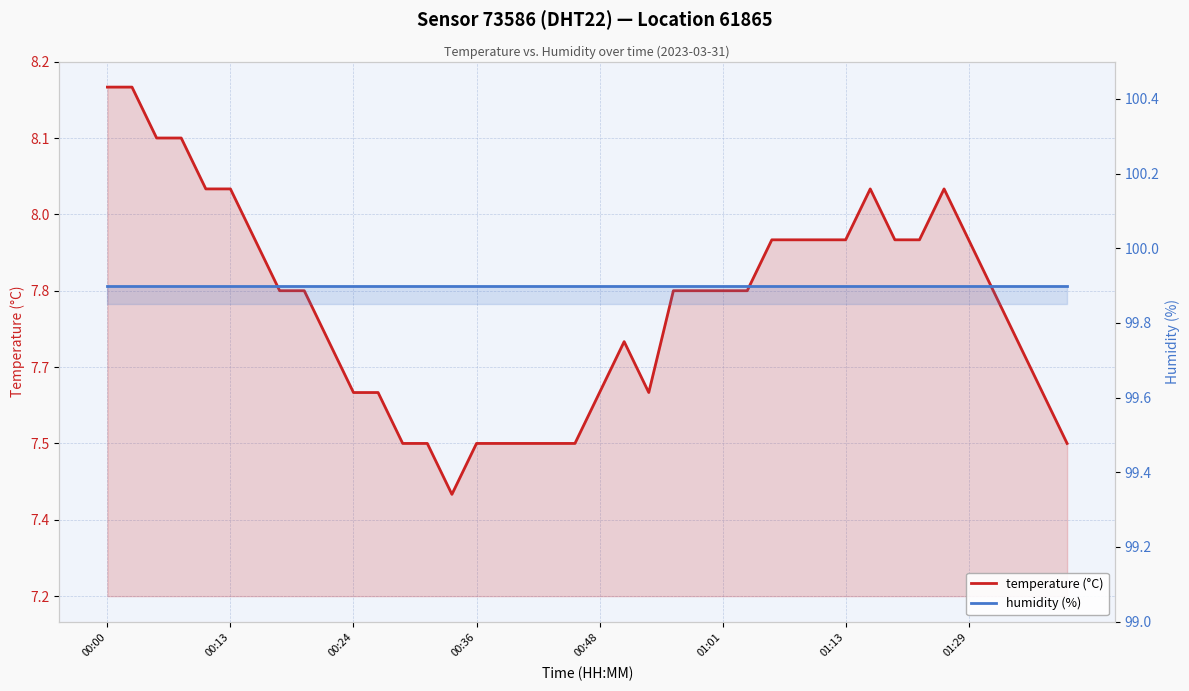

What is the difference between the maximum and second lowest values in the temperature (°C) series?

0.7